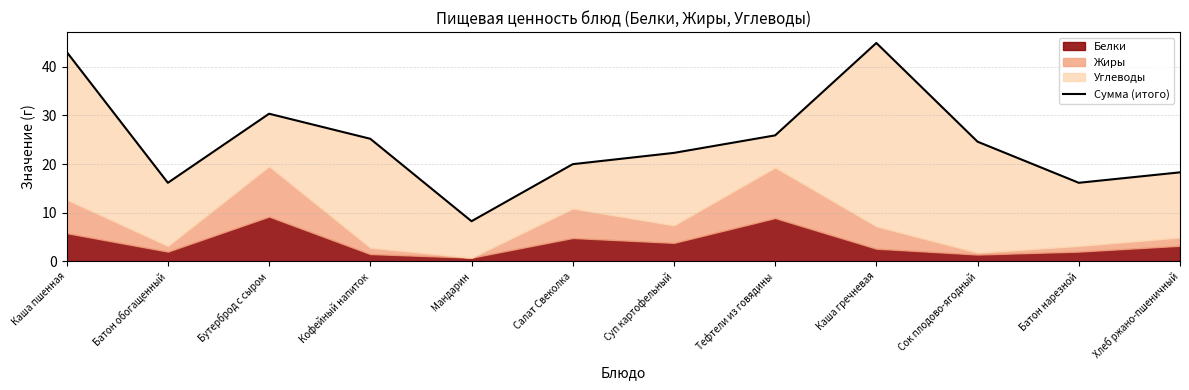

What is the label of the 8th point from the left?

Тефтели из говядины